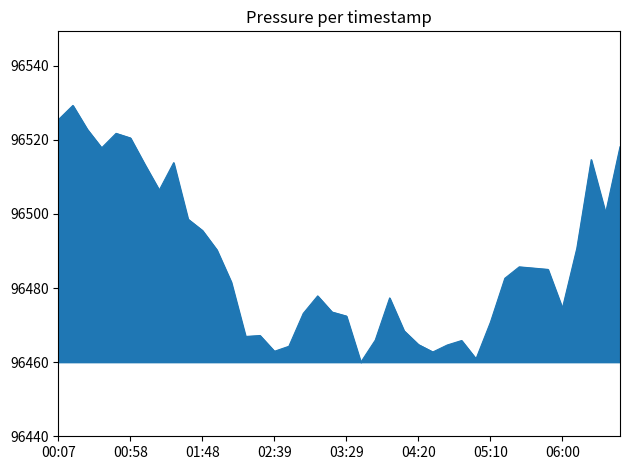

What is the greatest value displayed?

96529.3